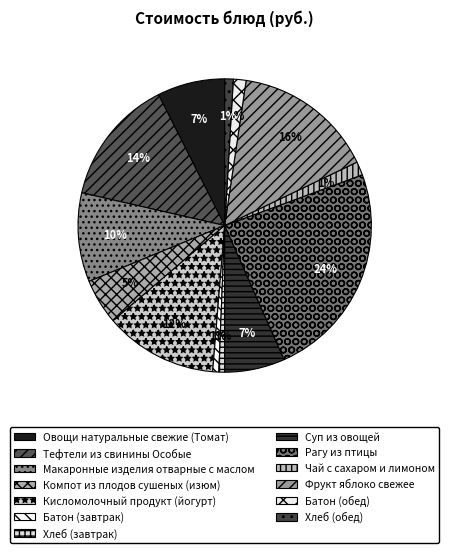

What percentage is the Кисломолочный продукт (йогурт) slice, to the nearest percent?

12%